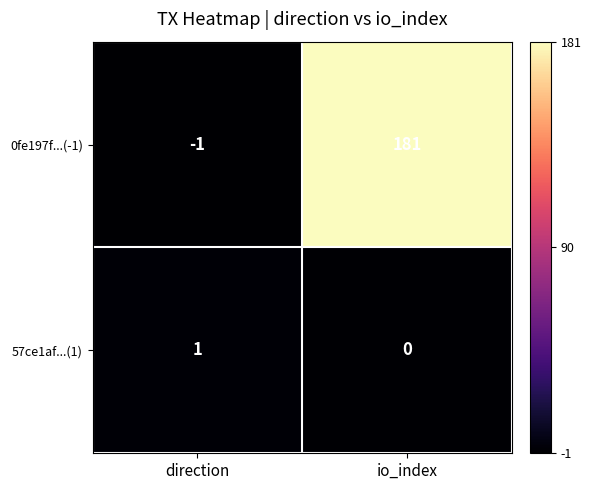

How many data points in 57ce1af...(1) are less than 1?

1